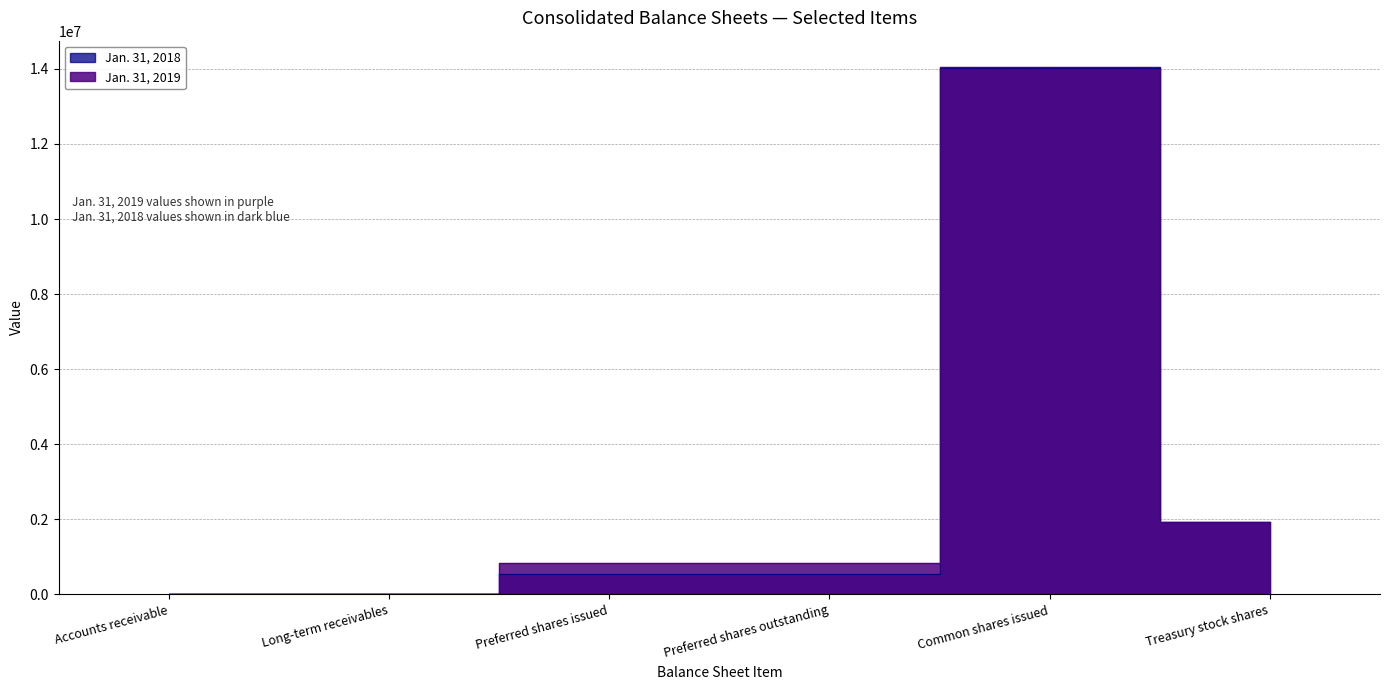

Which series changed the most between Accounts receivable and Treasury stock shares?

Jan. 31, 2019